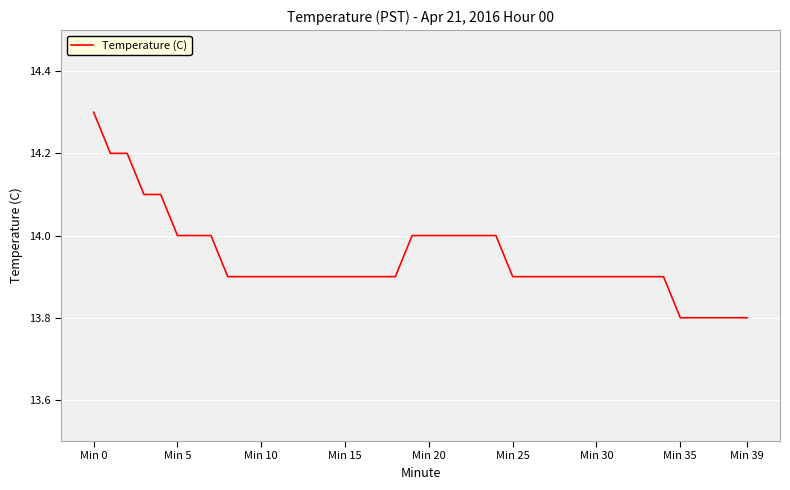

What is the greatest value displayed?

14.3